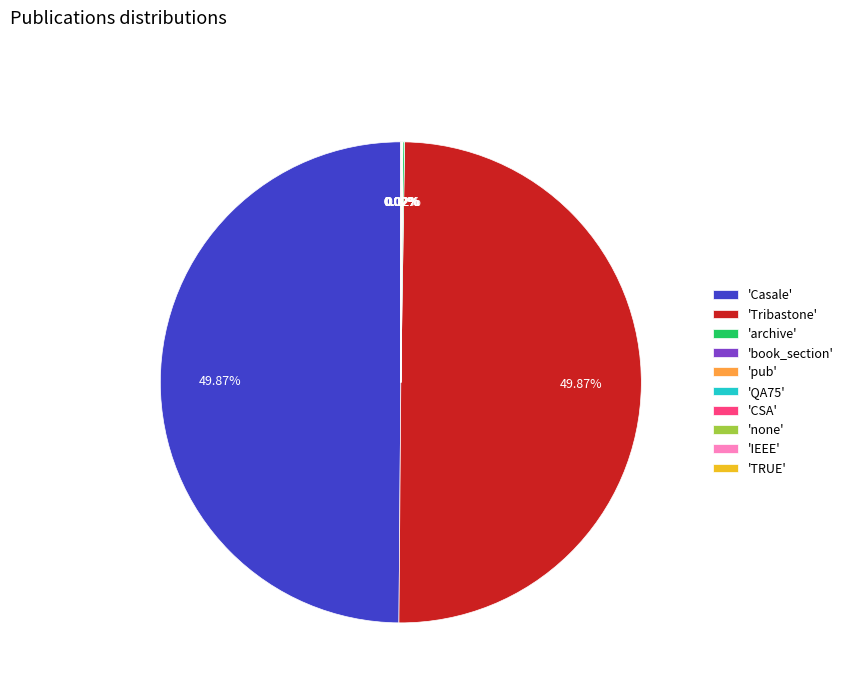

How many segments does this pie chart have?

10